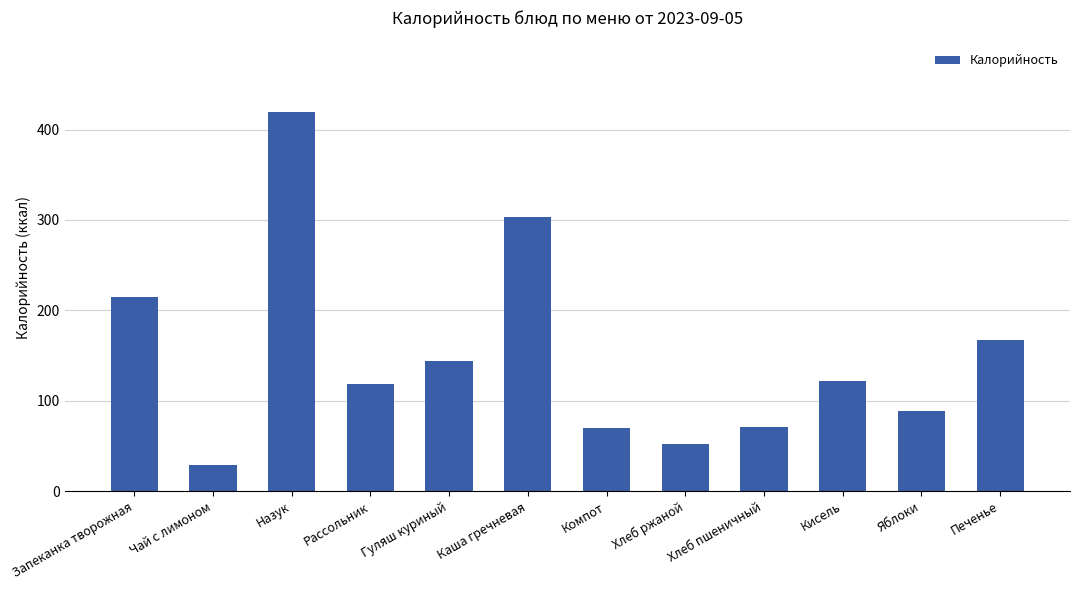

What is the ratio of the value at Назук to the value at Запеканка творожная?

2.0